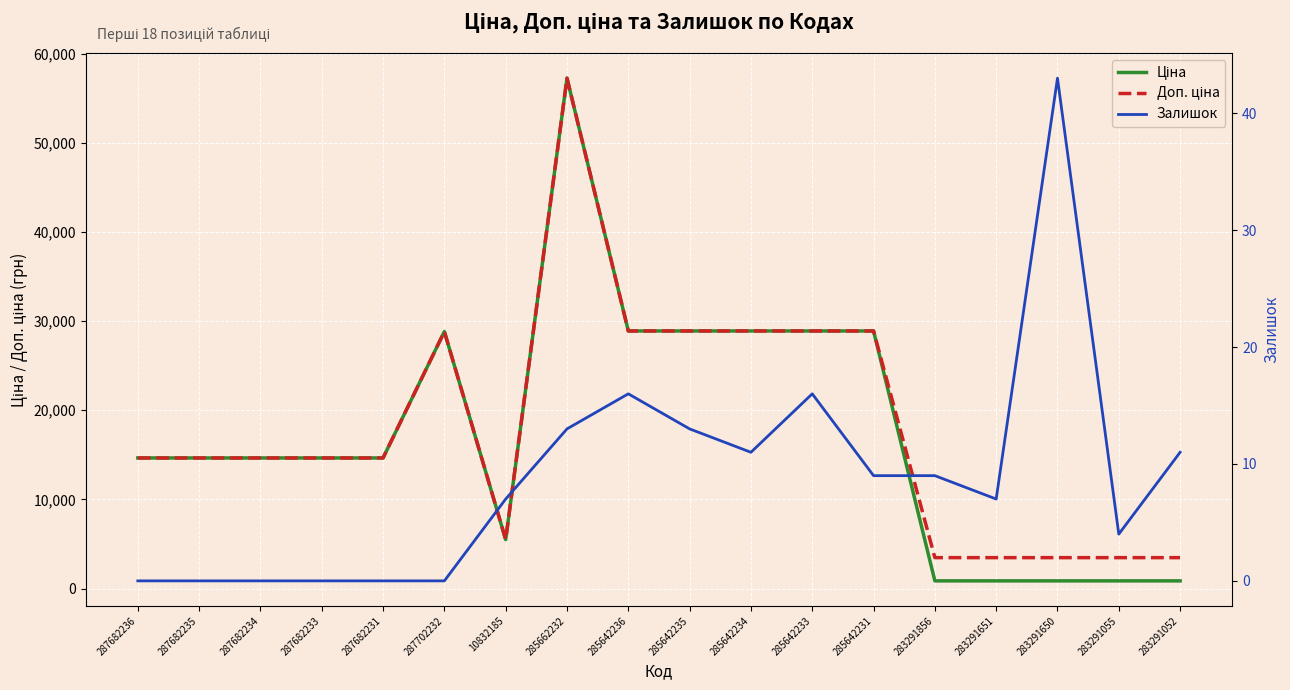

At how many categories does at least one series exceed 5920?

12